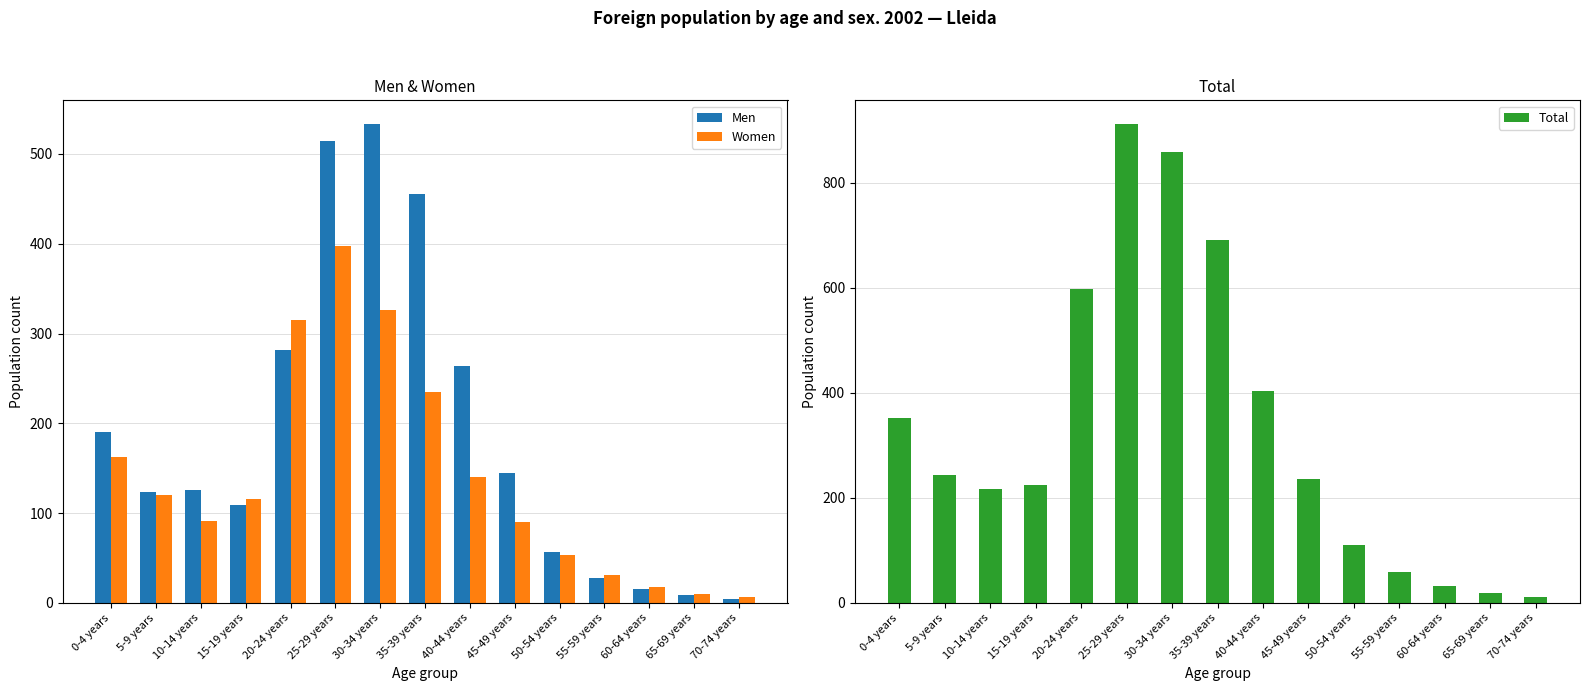

Rank the categories by Women value from highest to lowest.

25-29 years, 30-34 years, 20-24 years, 35-39 years, 0-4 years, 40-44 years, 5-9 years, 15-19 years, 10-14 years, 45-49 years, 50-54 years, 55-59 years, 60-64 years, 65-69 years, 70-74 years